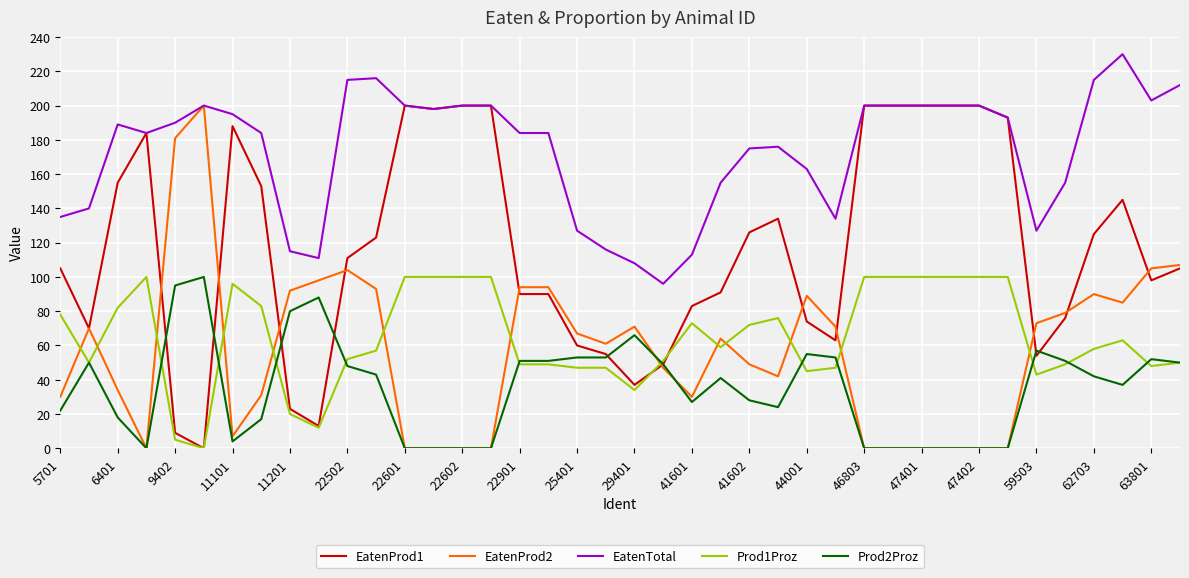

What is the greatest value displayed?

230